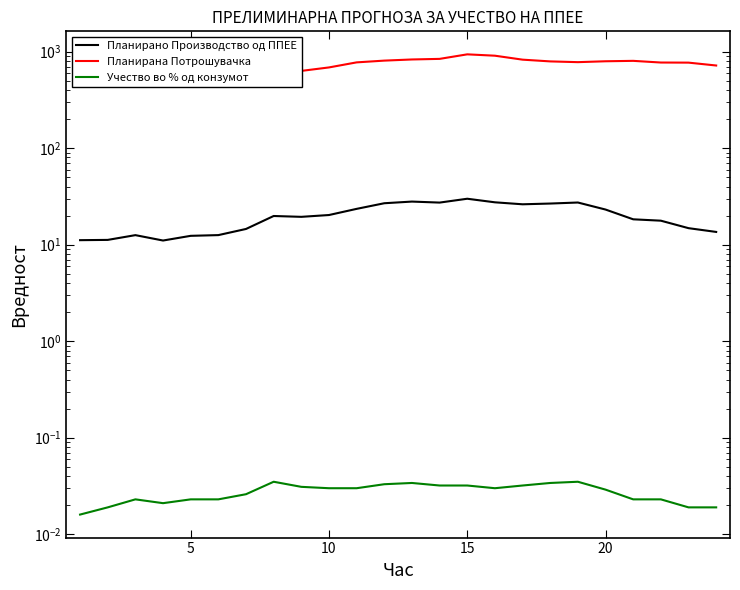

The value of Учество во % од конзумот at 10 is 0.0. True or false?

False